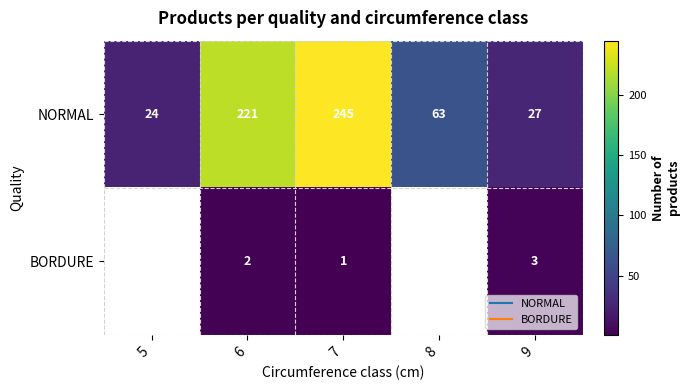

At which category does the chart reach its minimum across all series?

5